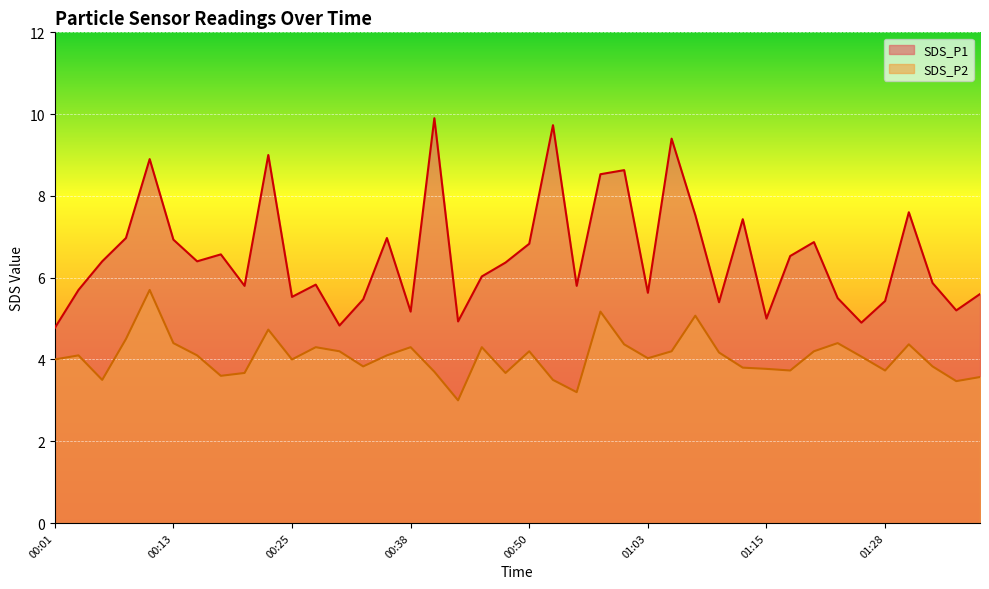

Which series has the largest total across all categories?

SDS_P1